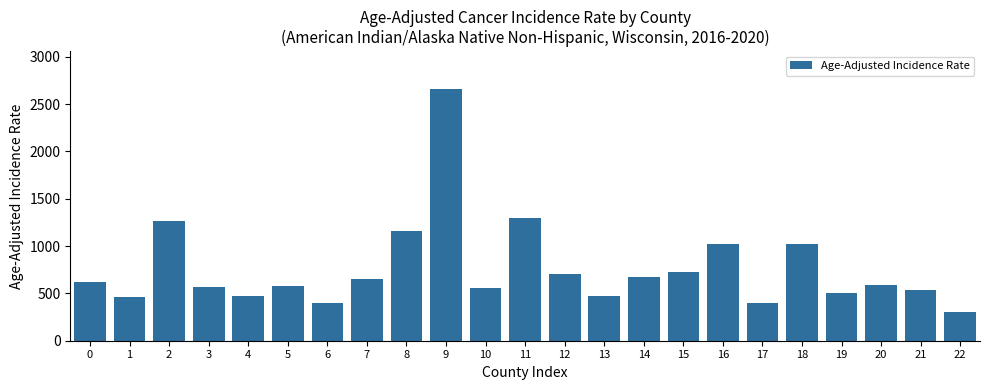

What is the sum of all values?

17642.8